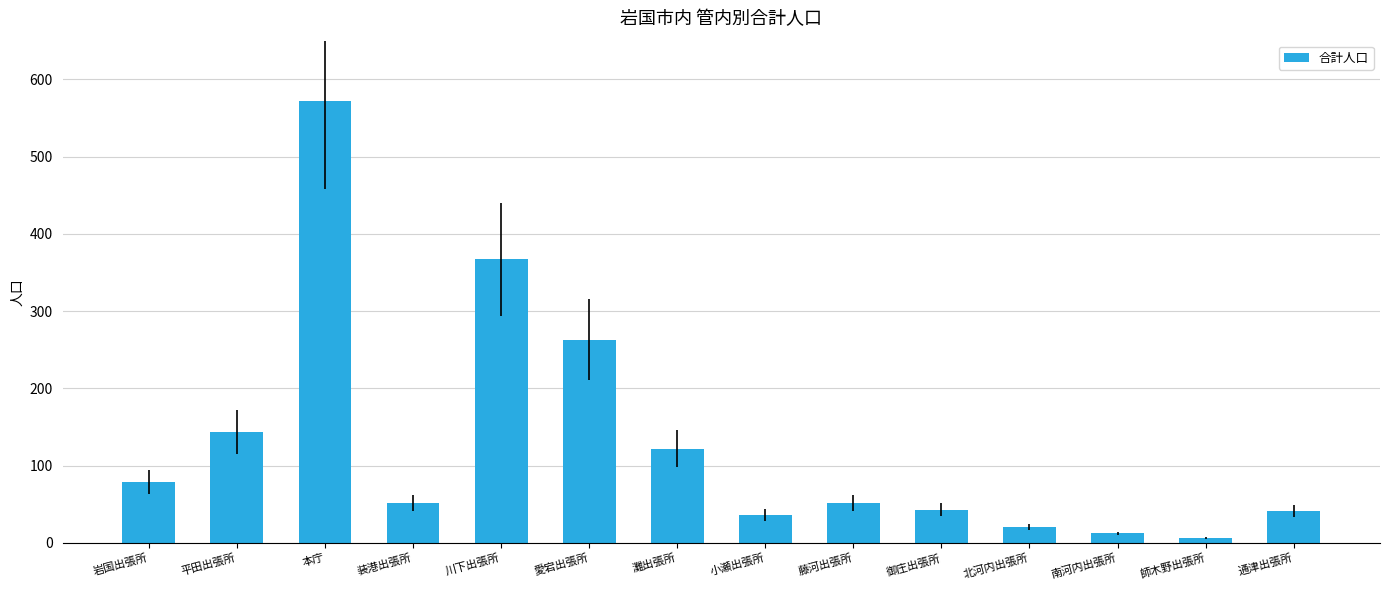

What is the difference between the values at 平田出張所 and 岩国出張所?

64